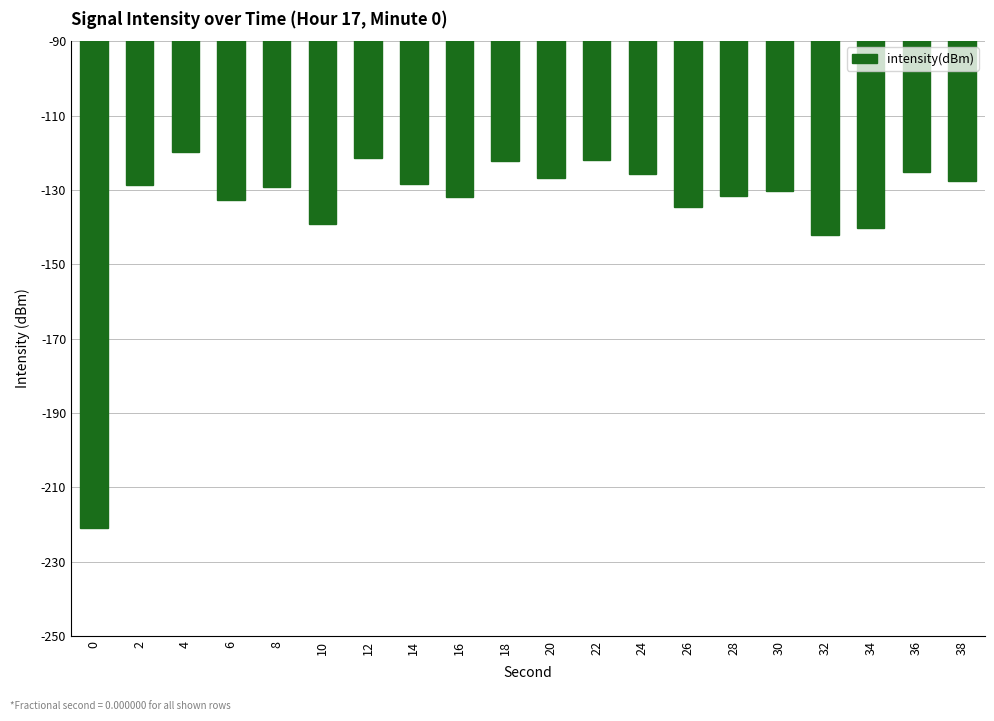

True or false: the data shows -29.9 at 4.

False